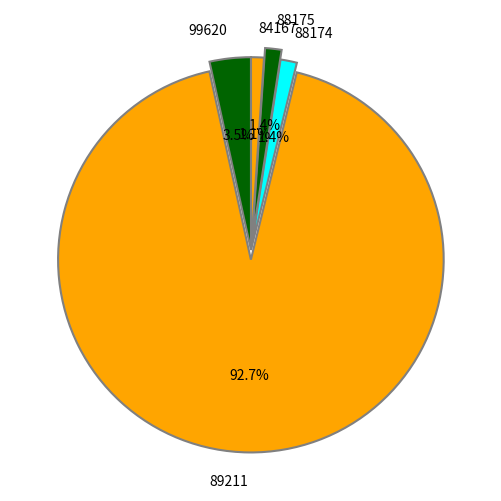

Which slice is the largest?

89211